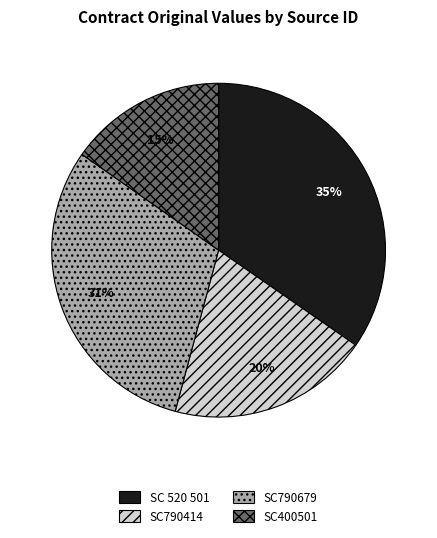

What is the smallest slice in the pie chart?

SC400501